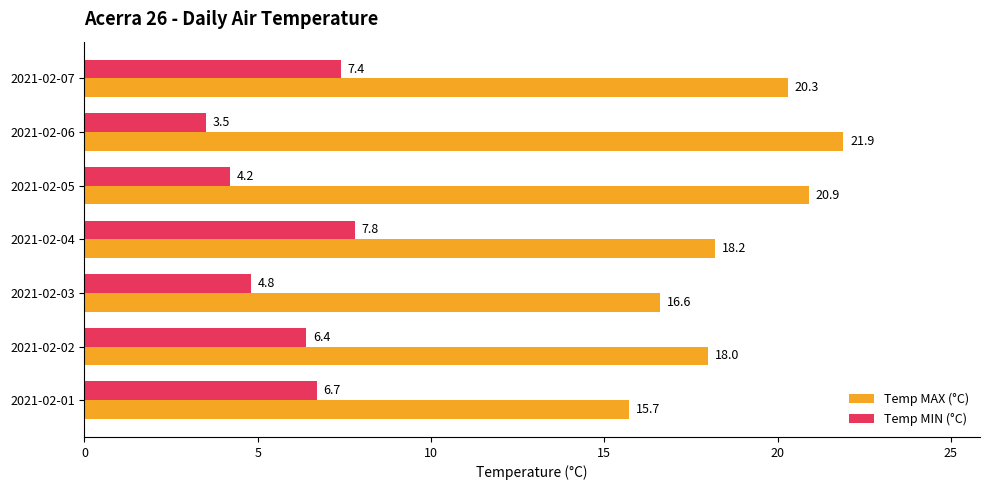

How many categories are shown in the chart?

7